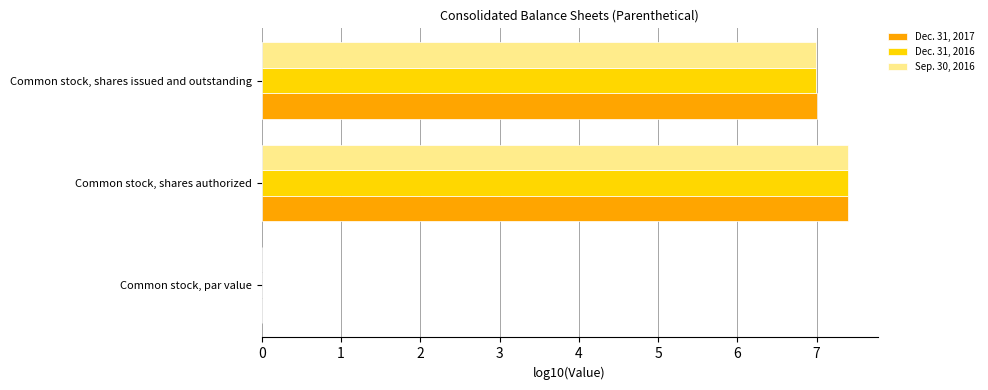

What is the highest value of the Dec. 31, 2016 series?

7.4